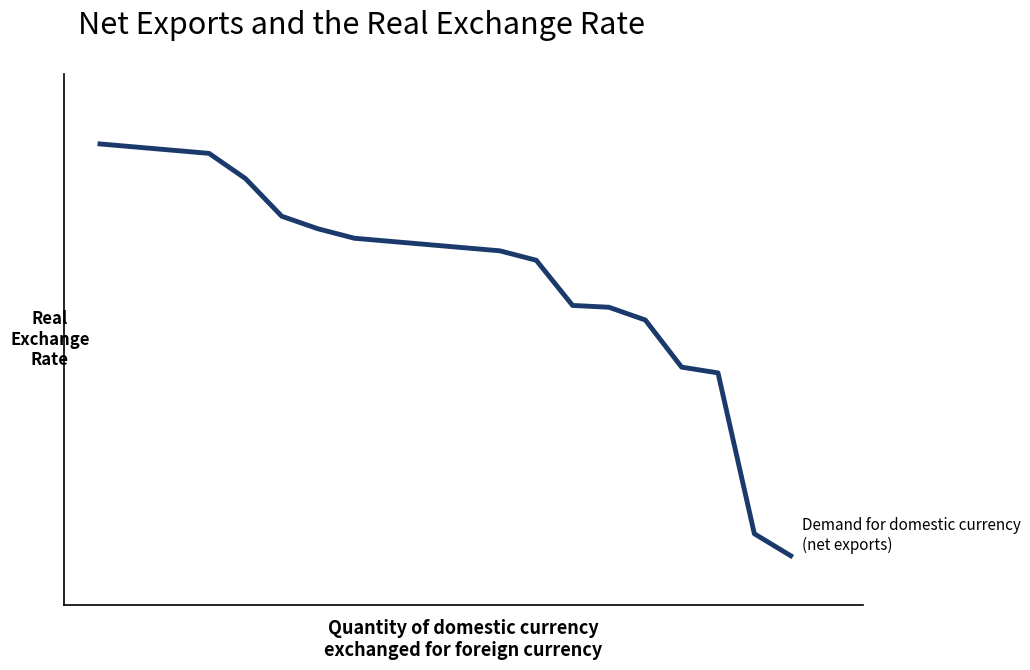

Does the chart display data point markers on the line(s)?

No